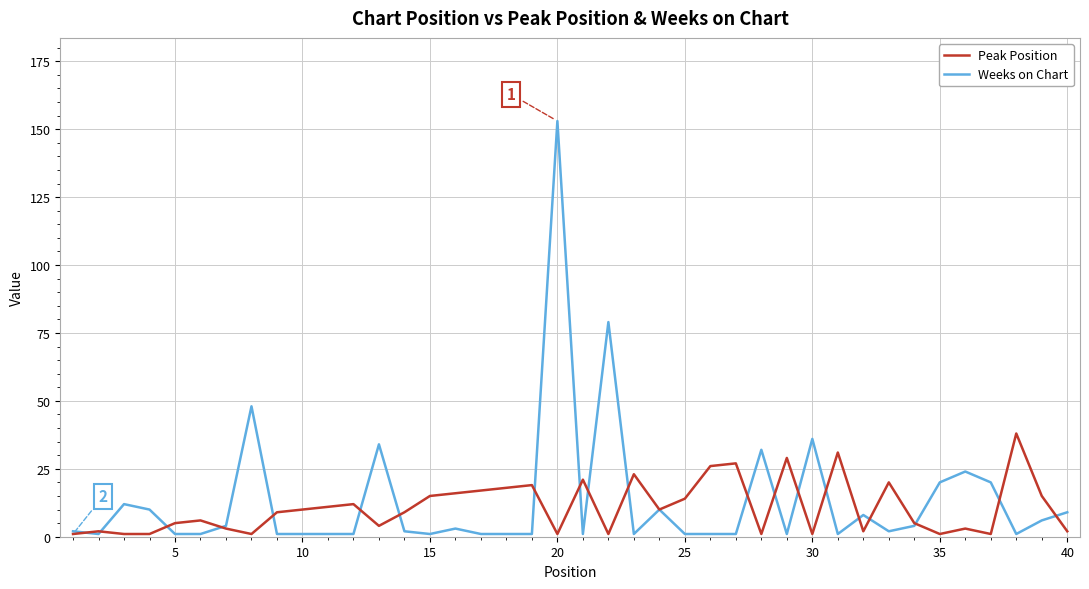

Which series has the widest spread of values?

Weeks on Chart